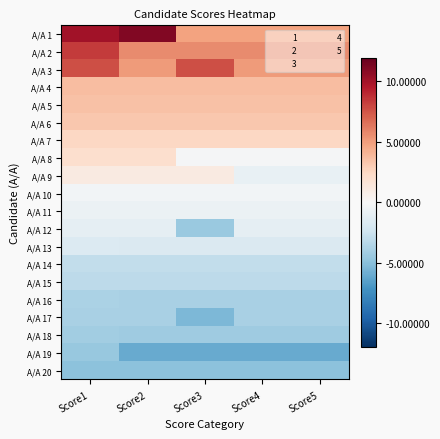

Which label corresponds to the smallest value in the chart?

Score2